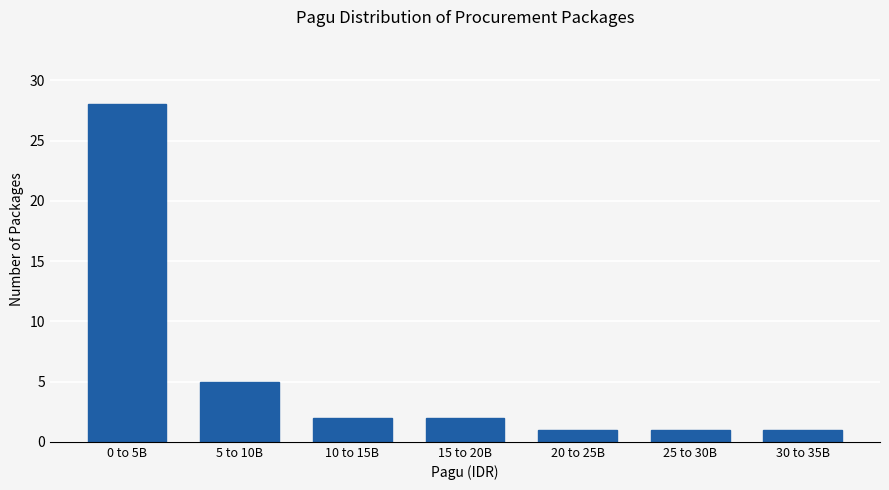

Reading left to right, transcribe all the data shown in this chart.

28	5	2	2	1	1	1